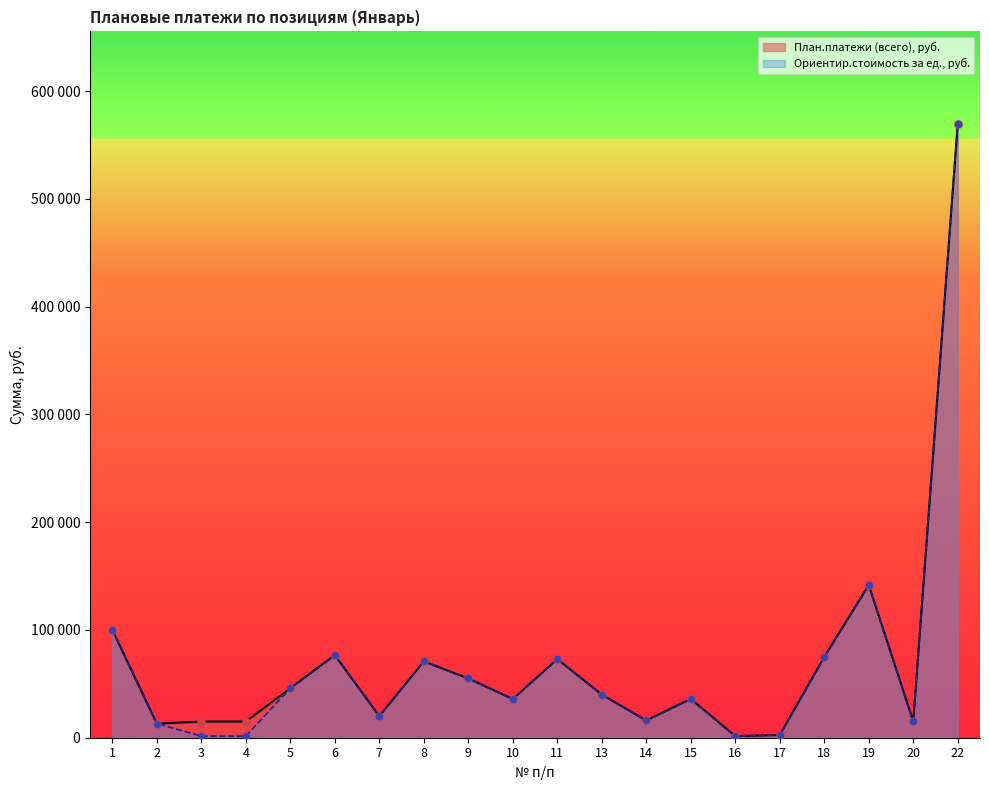

At which category is the sum across all series the highest?

22